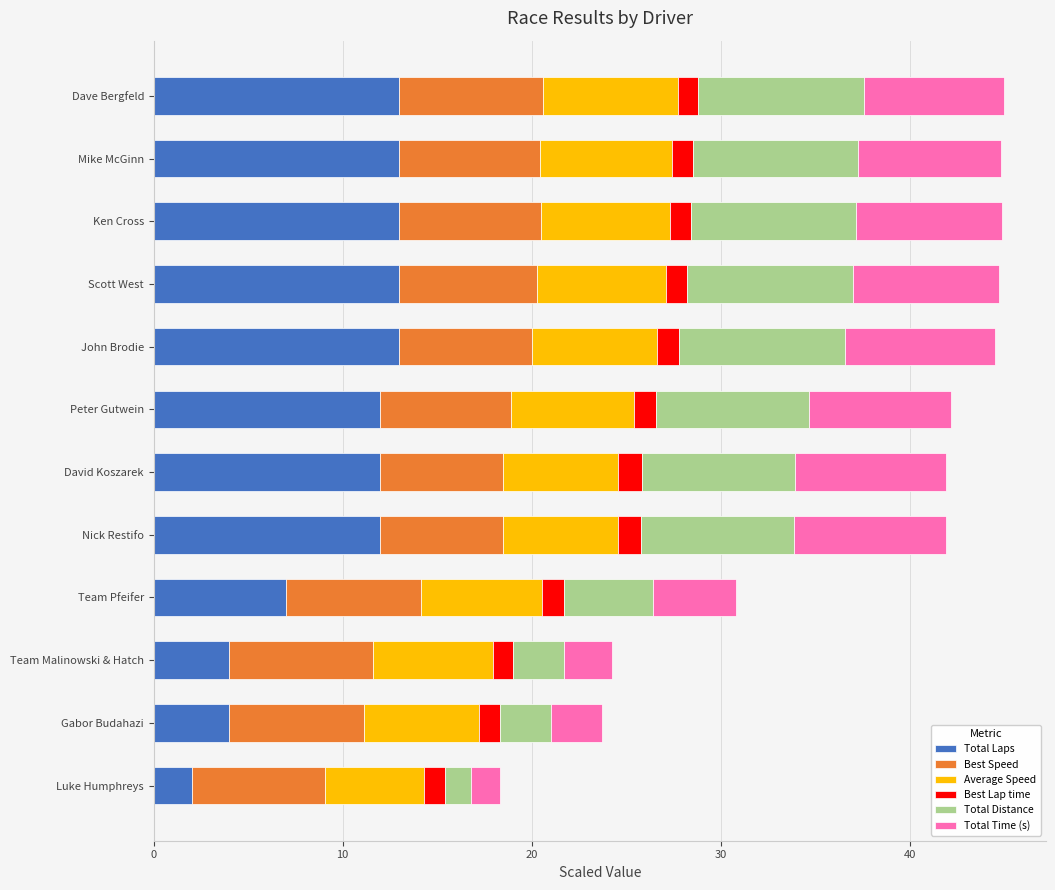

What is the minimum value for Total Laps?

2.0